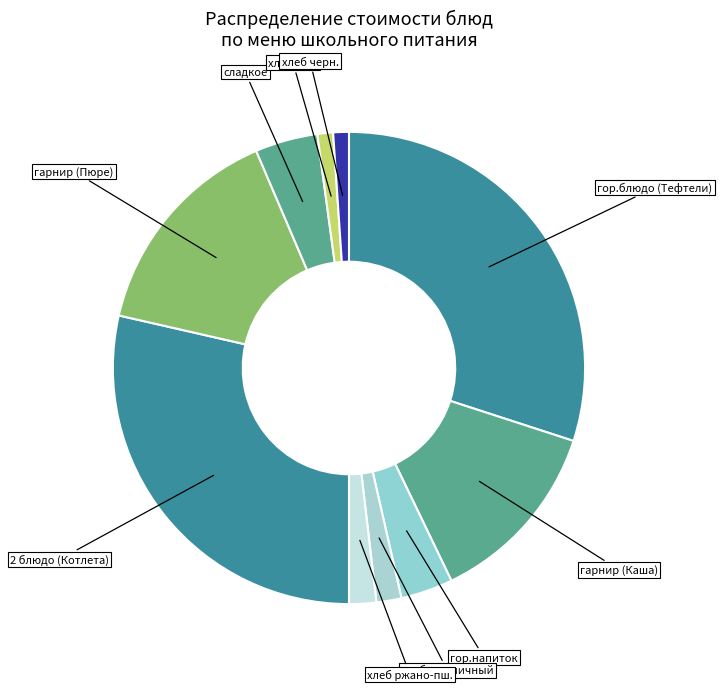

Count the number of slices in the pie.

10